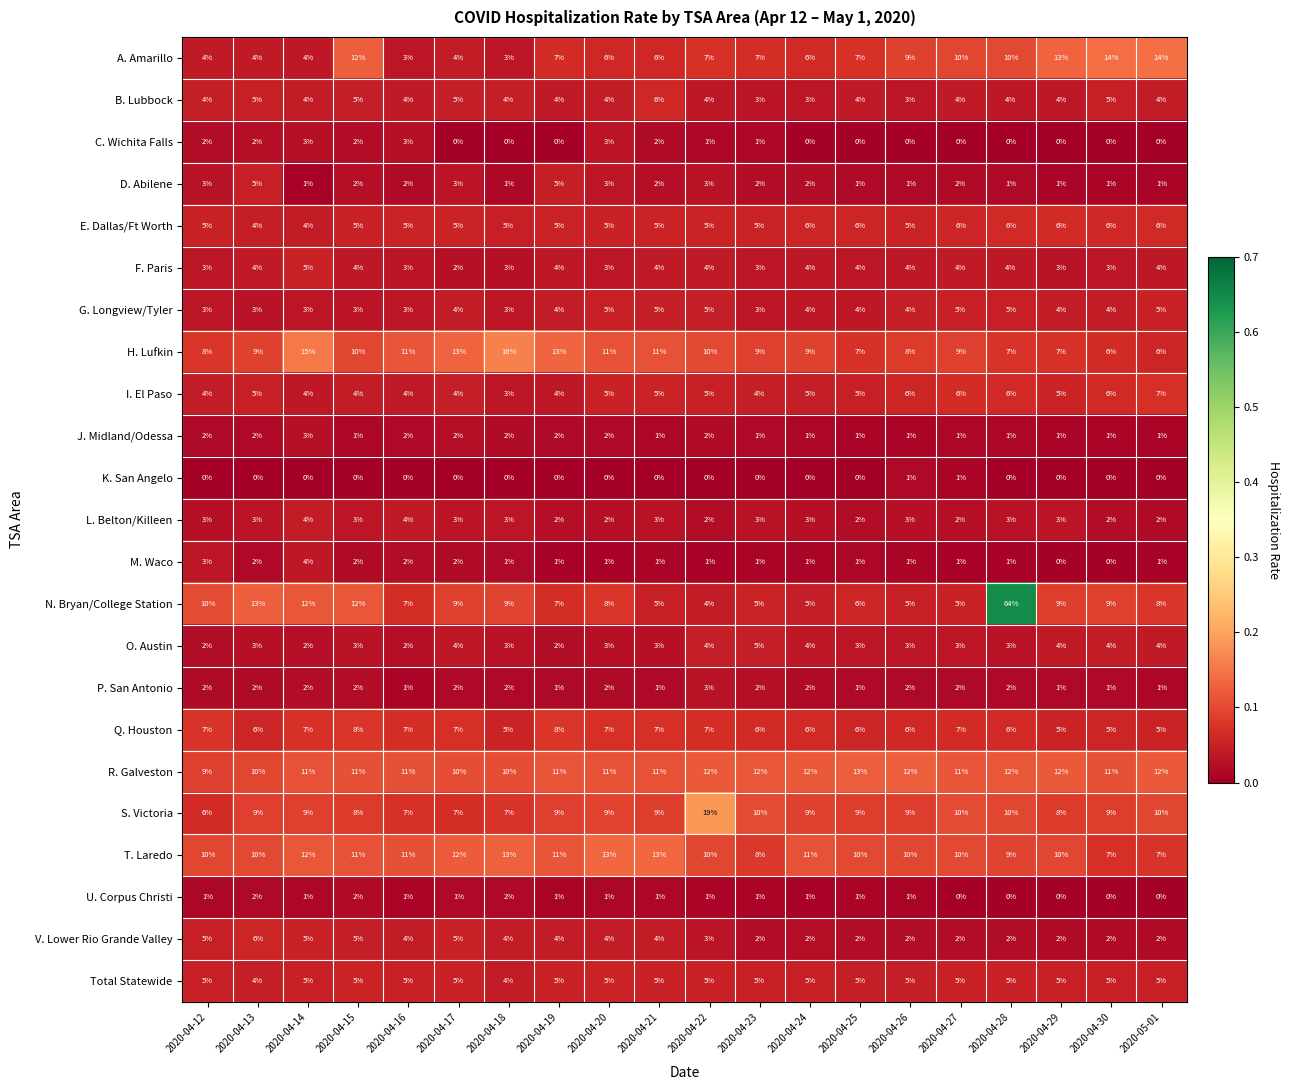

The value of M. Waco at 2020-04-29 is 0. True or false?

True